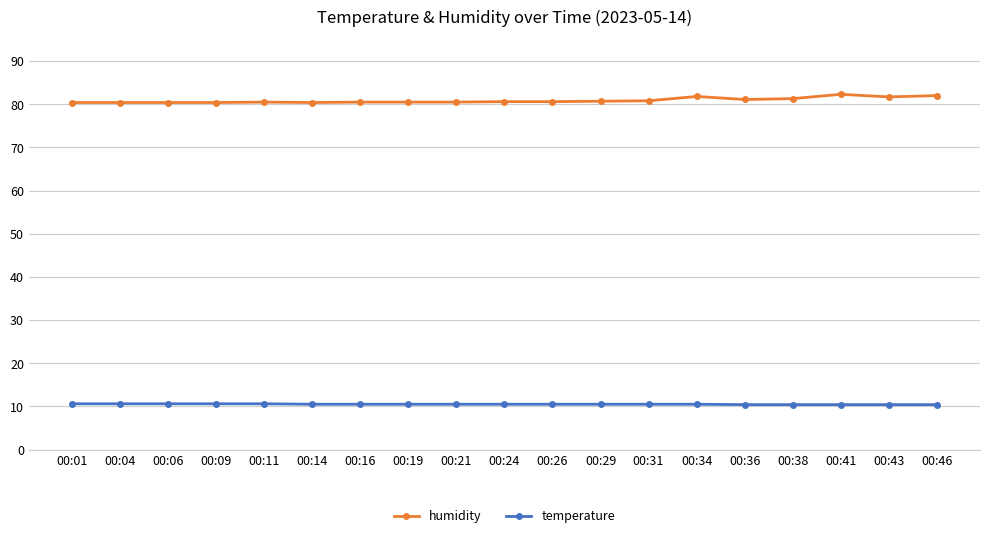

True or false: temperature and humidity cross at least once.

False